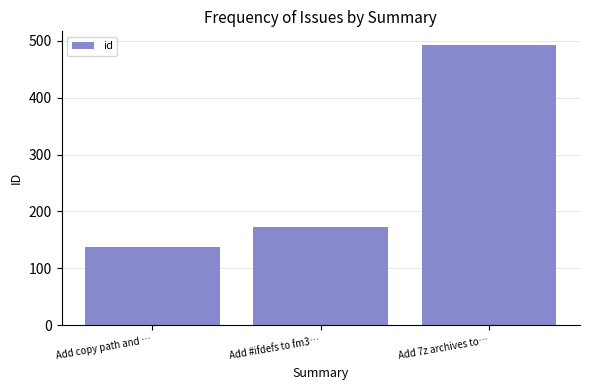

What is the difference between the values at Add copy path and … and Add 7z archives to…?

355